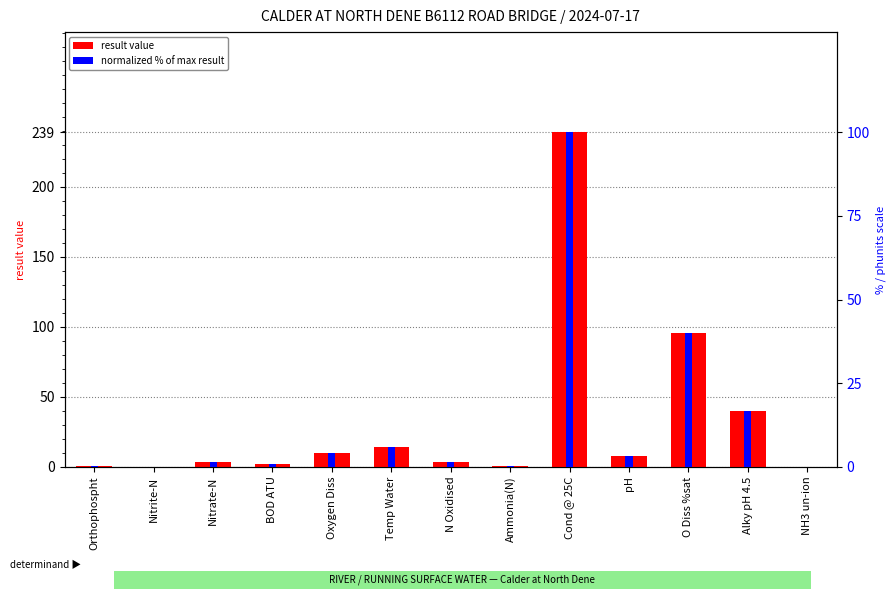

What is the greatest value displayed?

239.0